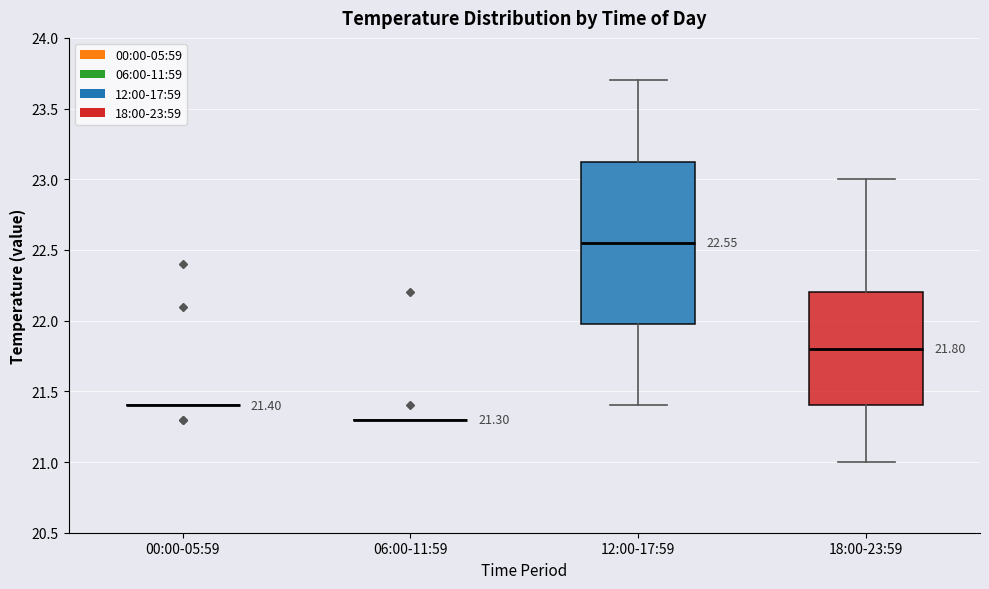

Which box is the tallest, from its lower edge to its upper edge?

12:00-17:59